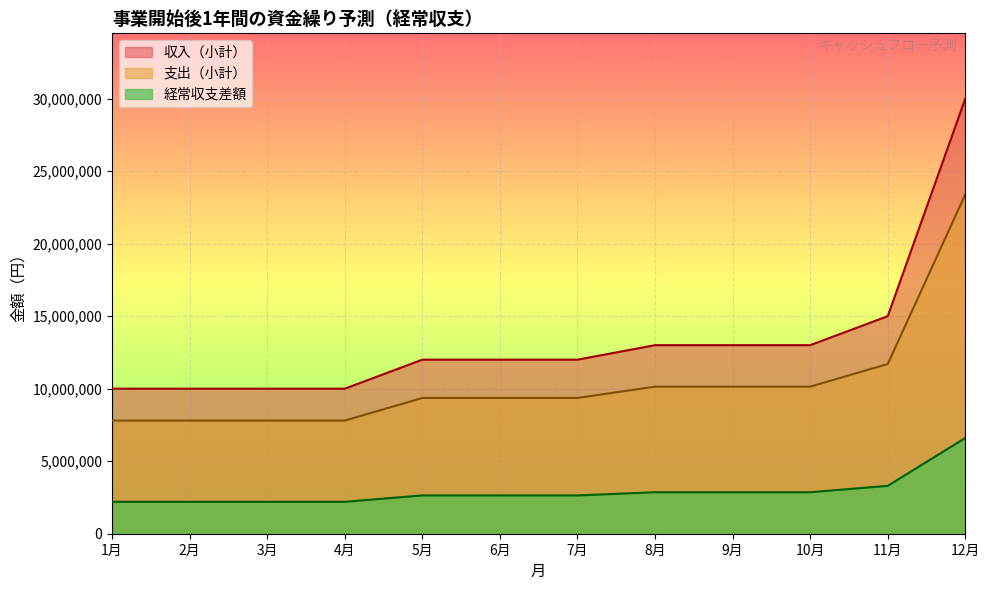

List the series in order of their overall mean, highest first.

収入（小計）, 支出（小計）, 経常収支差額